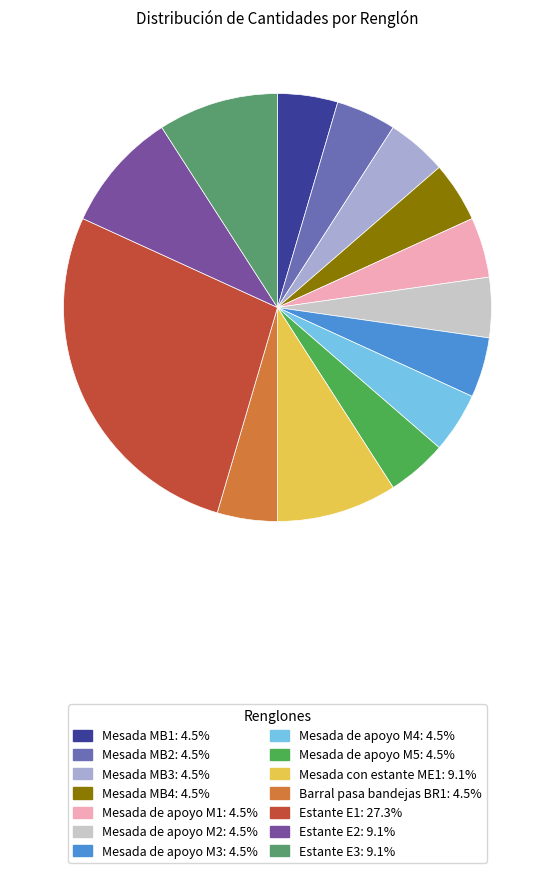

What is the ratio of the value at Barral pasa bandejas BR1 to the value at Mesada MB4?

1.0